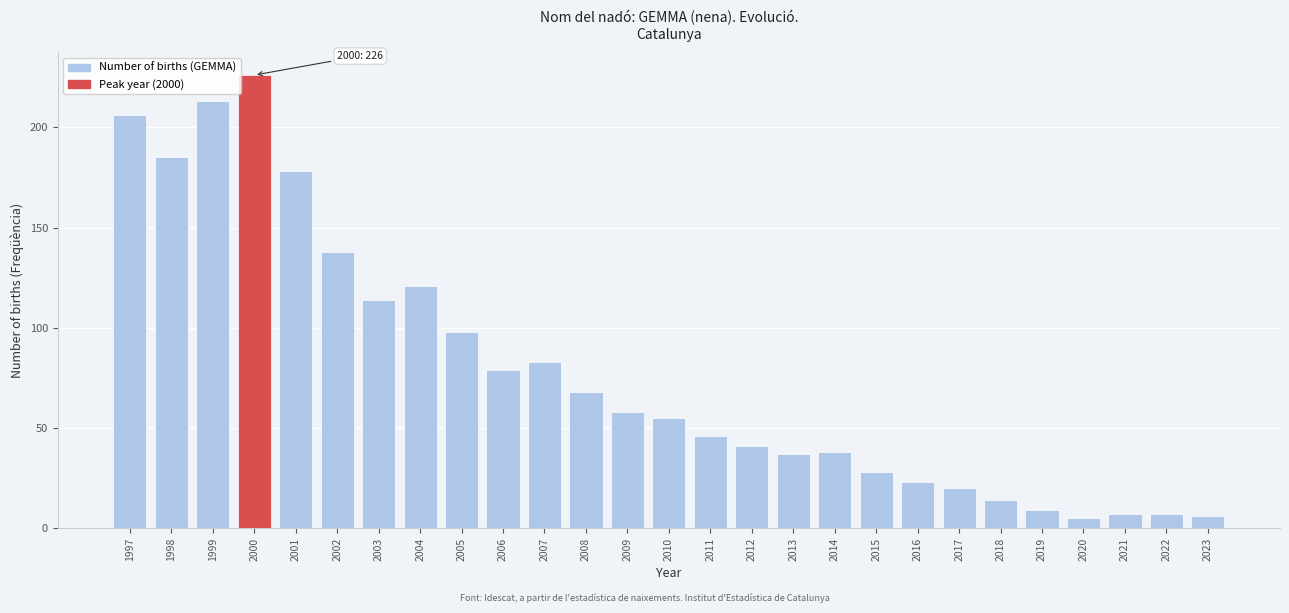

Reading left to right, list all the values displayed in this chart.

1997=206	1998=185	1999=213	2000=226	2001=178	2002=138	2003=114	2004=121	2005=98	2006=79	2007=83	2008=68	2009=58	2010=55	2011=46	2012=41	2013=37	2014=38	2015=28	2016=23	2017=20	2018=14	2019=9	2020=5	2021=7	2022=7	2023=6